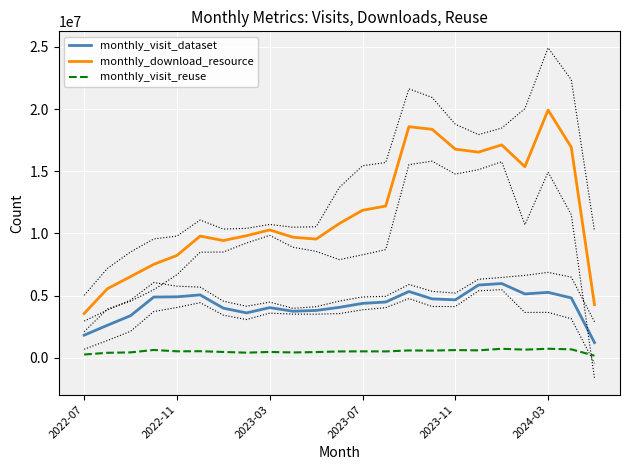

At how many categories does at least one series exceed 19090871?

1